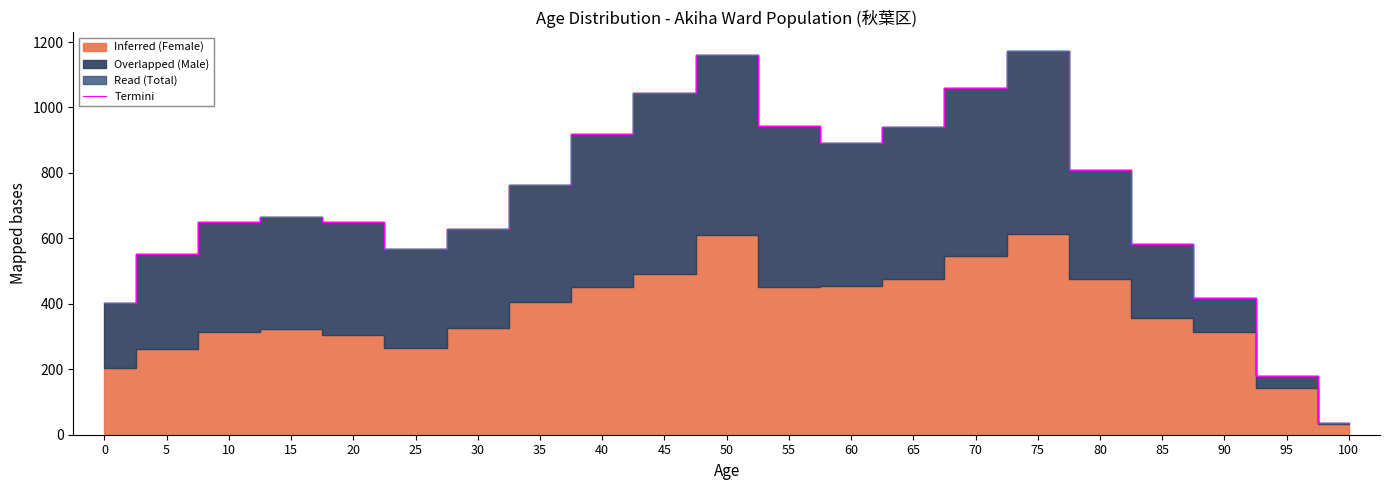

Reading left to right, extract all data points from this chart.

0=401	5=553	10=651	15=665	20=651	25=567	30=630	35=762	40=919	45=1044	50=1161	55=942	60=892	65=941	70=1060	75=1171	80=810	85=582	90=417	95=180	100=35